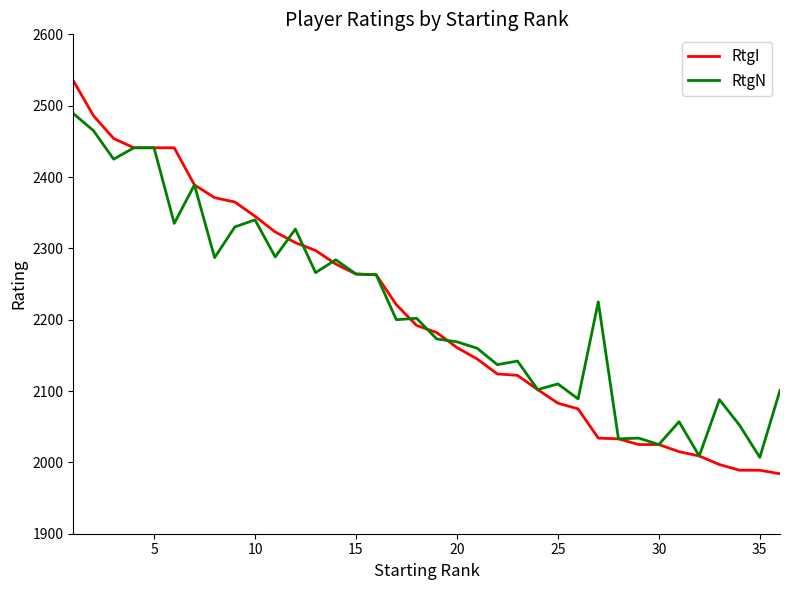

List the series in order of their peak value, highest first.

RtgI, RtgN